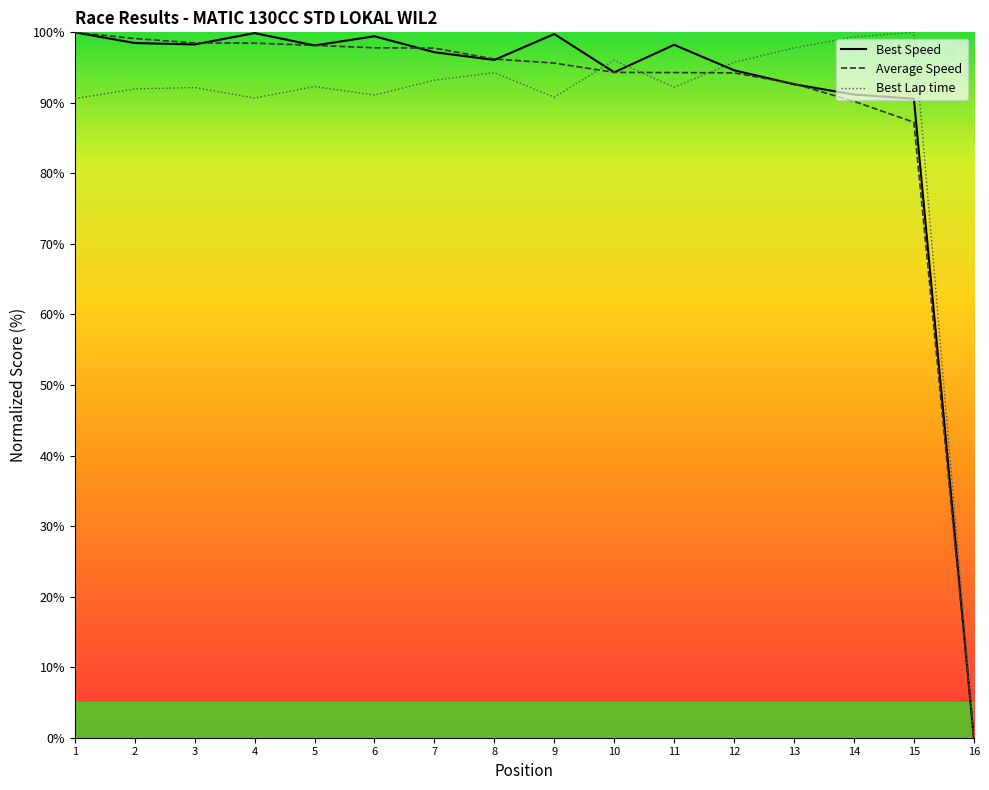

The Best Speed series shows 57.4 at 3. True or false?

False